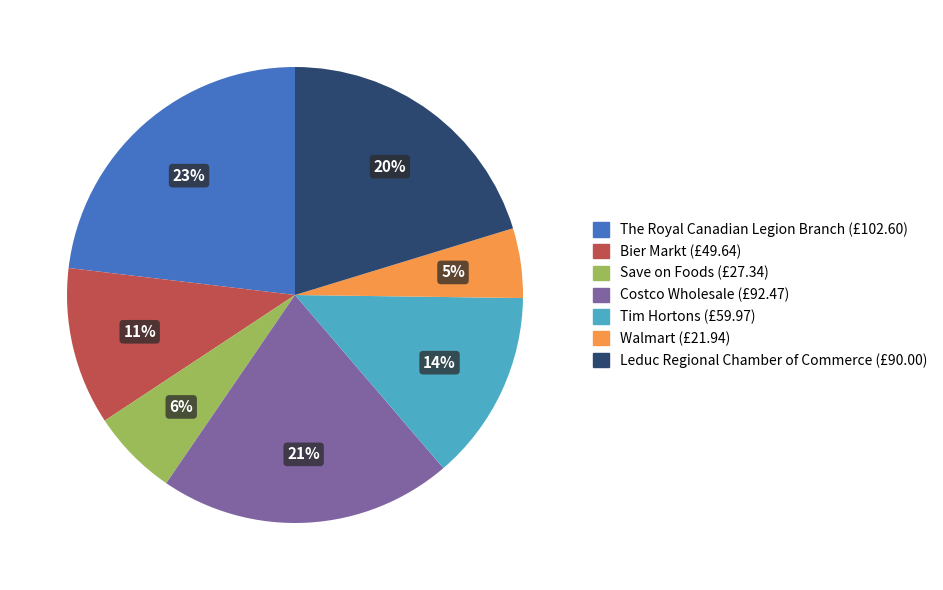

Which has a higher value, Costco Wholesale or Walmart?

Costco Wholesale